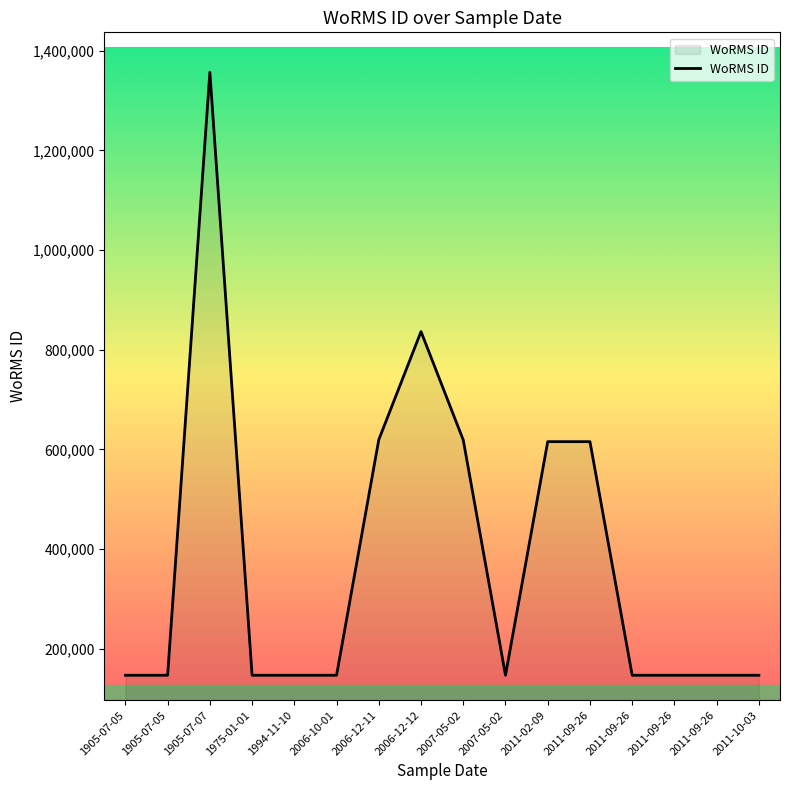

Does the chart have visible grid lines?

No